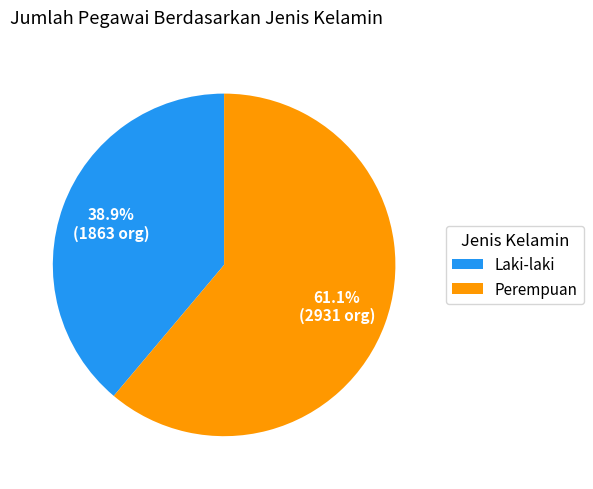

Is there a majority slice in this chart?

Yes